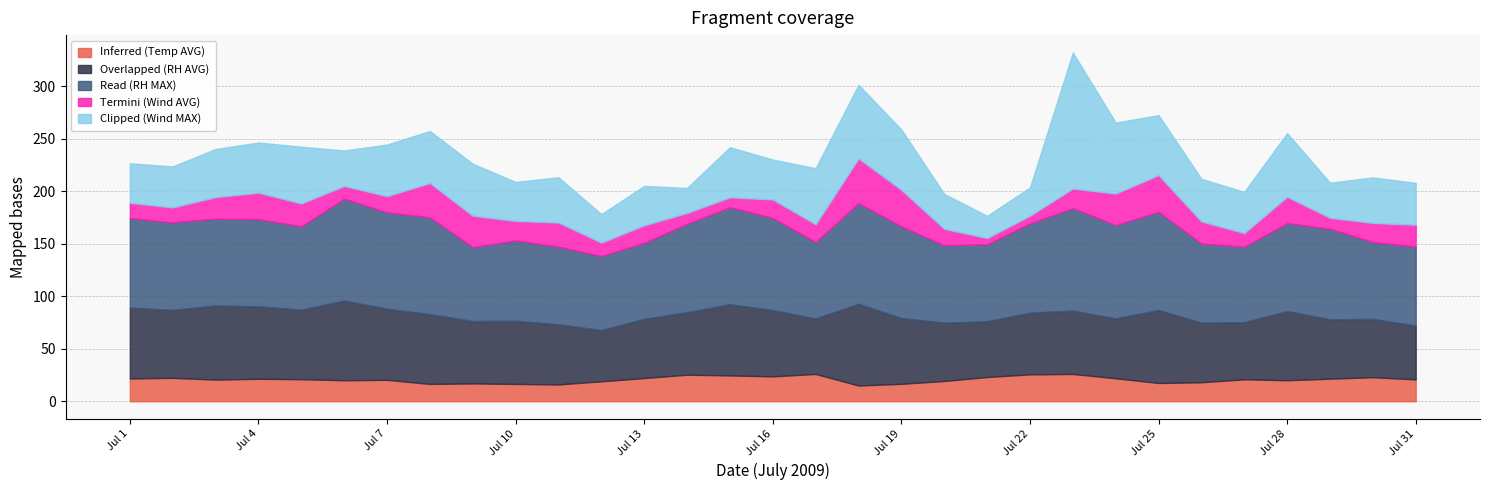

At which category is the sum across all series the highest?

Jul 23